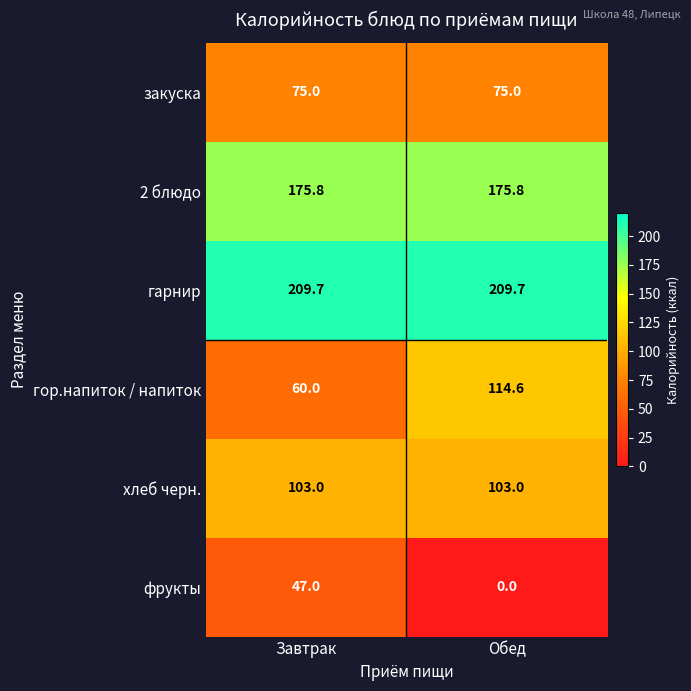

Read the 2 блюдо value at Обед.

175.8